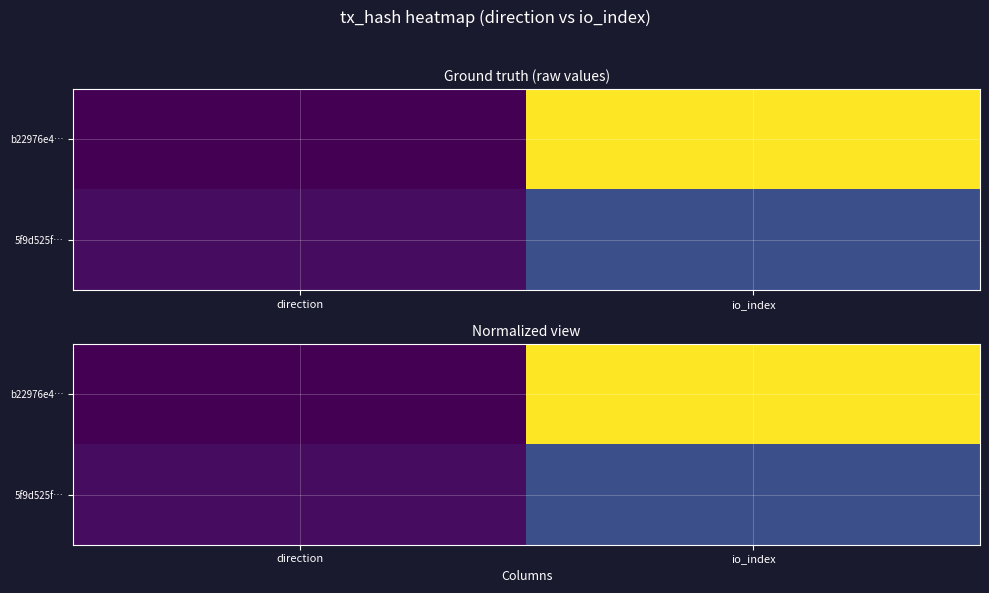

Which category has the lowest value in the b22976e4… series?

direction